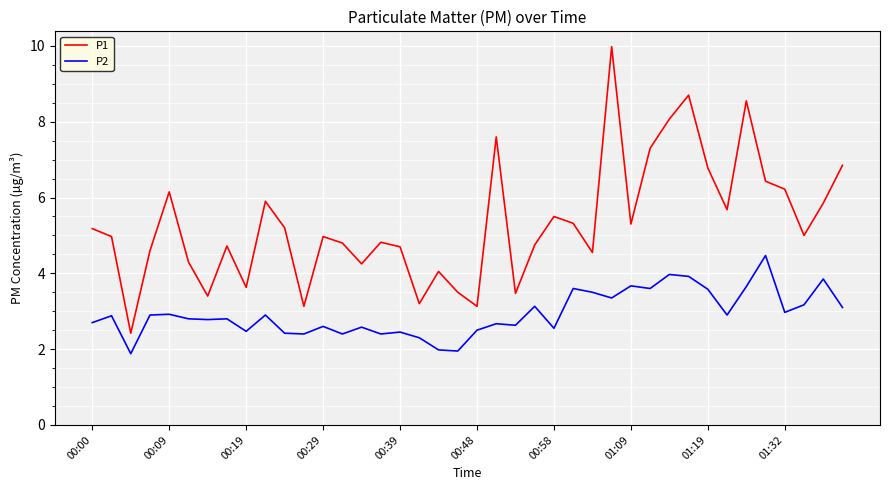

What is the difference between the maximum and second lowest values in the P2 series?

2.5